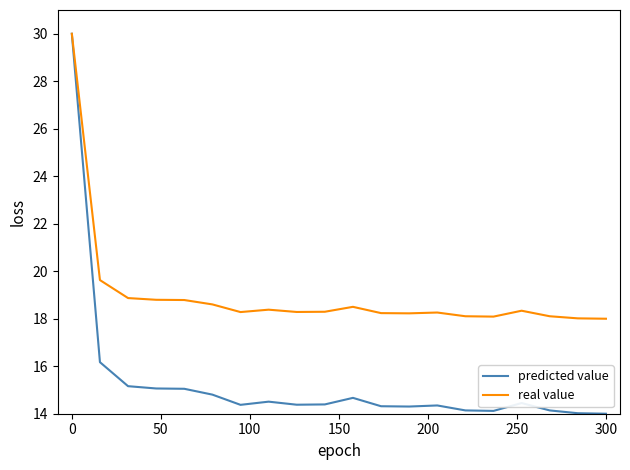

What is the minimum value shown in the chart?

14.0